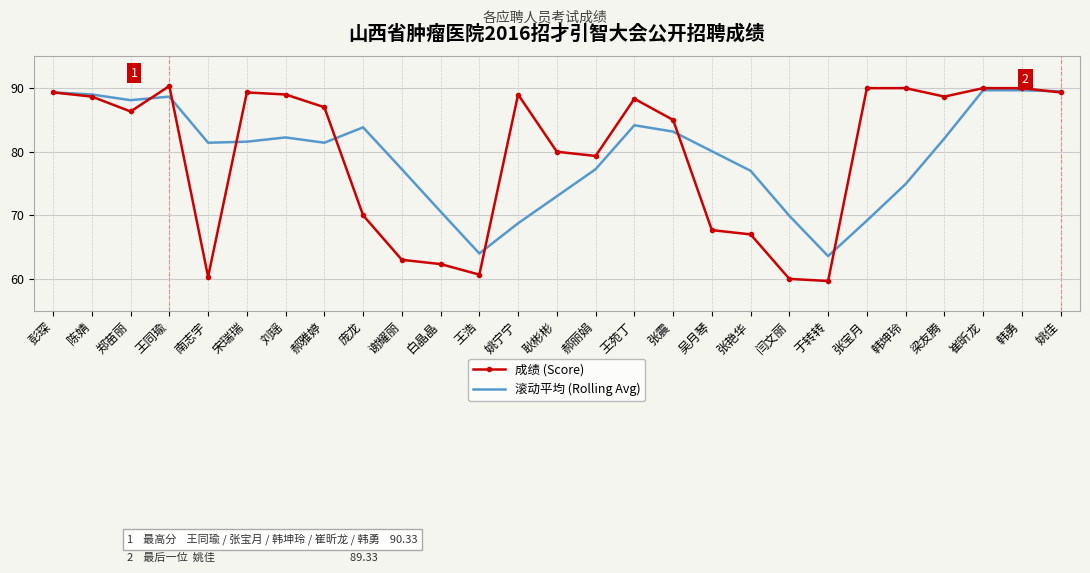

What is the total value across all series at 张宝月?

159.2